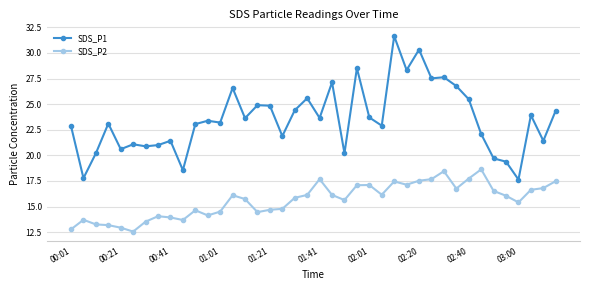

What is the minimum value shown in the chart?

12.6